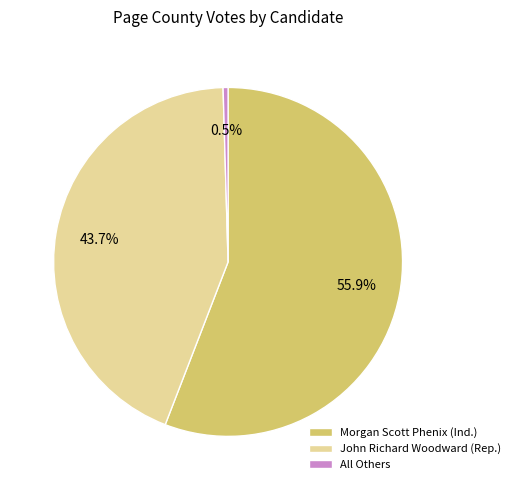

Which slice represents more than half of the pie?

Morgan Scott Phenix (Ind.)